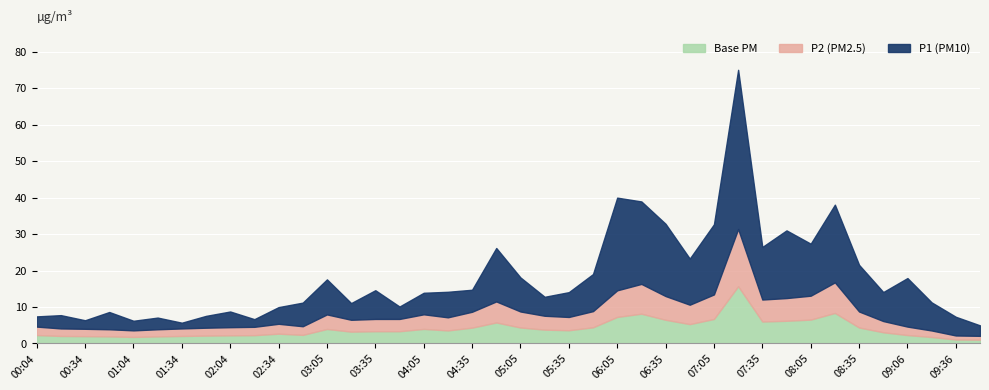

Where is P2 nearest to the value 16?

06:20